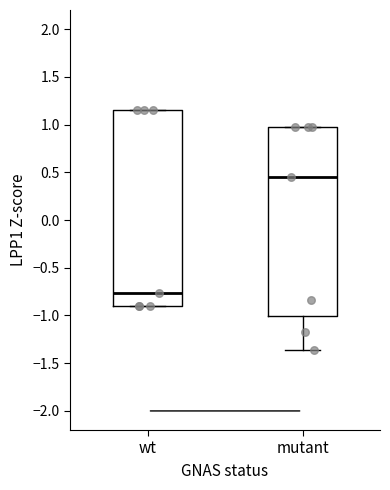

Which box has the lowest median line?

wt